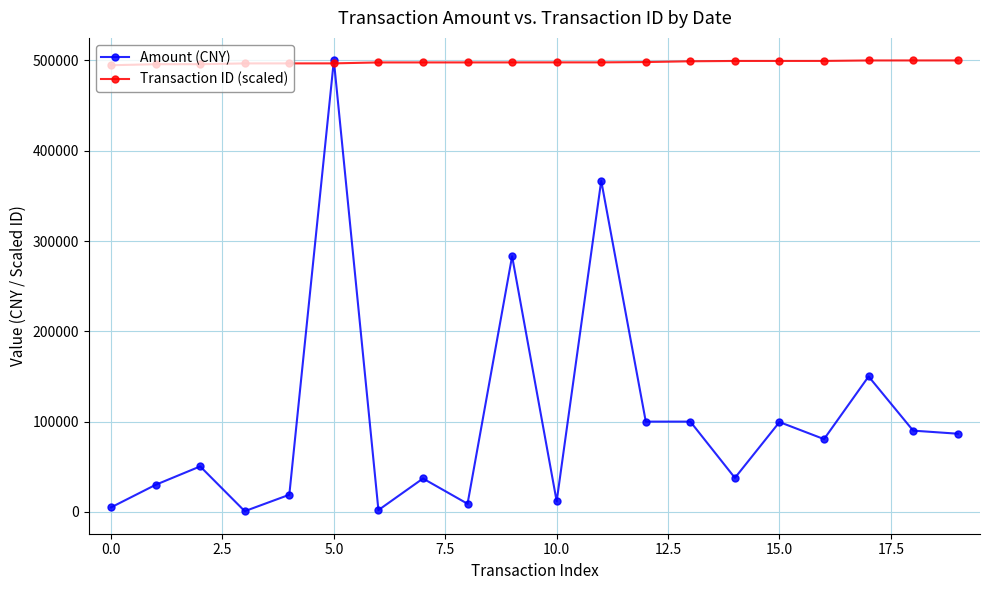

What is the value of the Amount (CNY) point at the 15th from the left?

37680.0